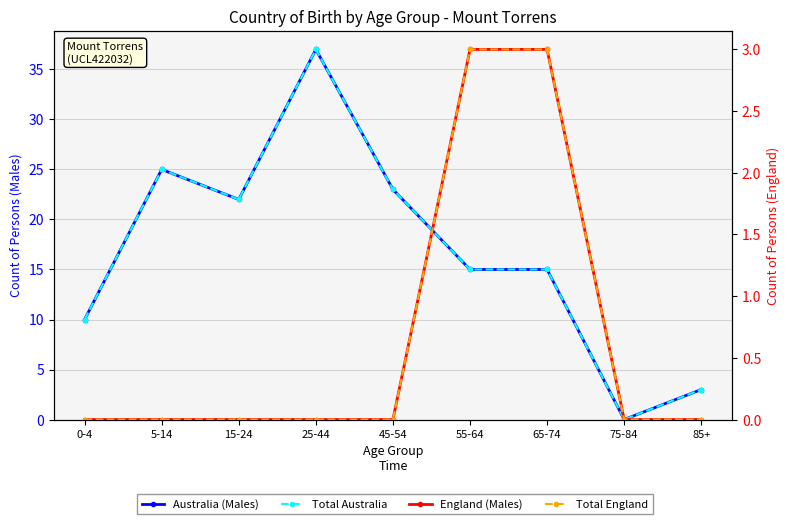

True or false: Total Australia and Total England cross at least once.

False